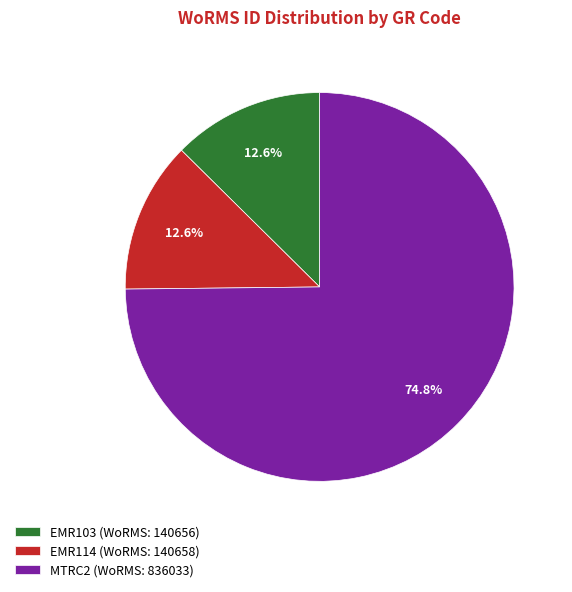

Which category accounts for the majority?

MTRC2